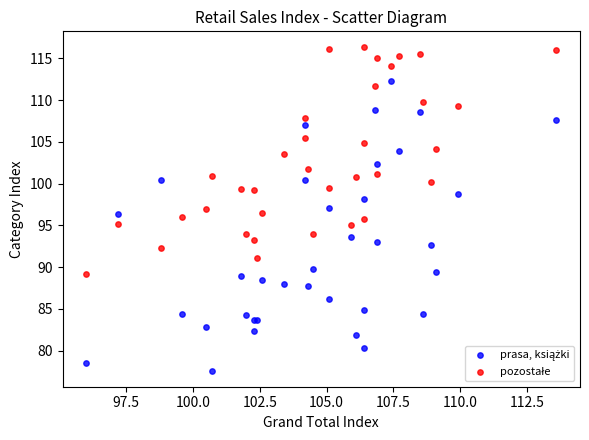

What is the X range (max minus min) for the scatter plot?

17.6